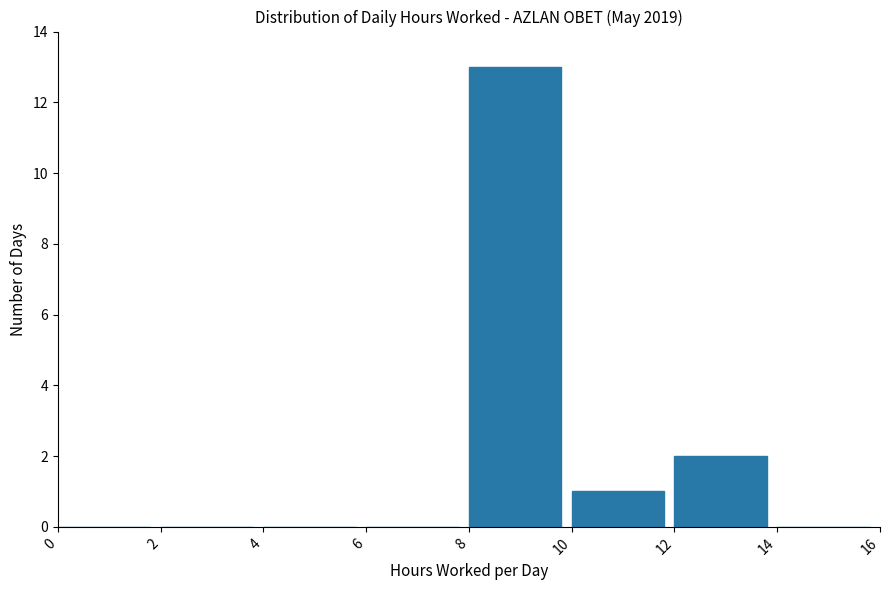

How tall is the bar that spans 10 to 12 on the x-axis? The values are not printed on the chart, so give them approximately, as read against the axis.

1